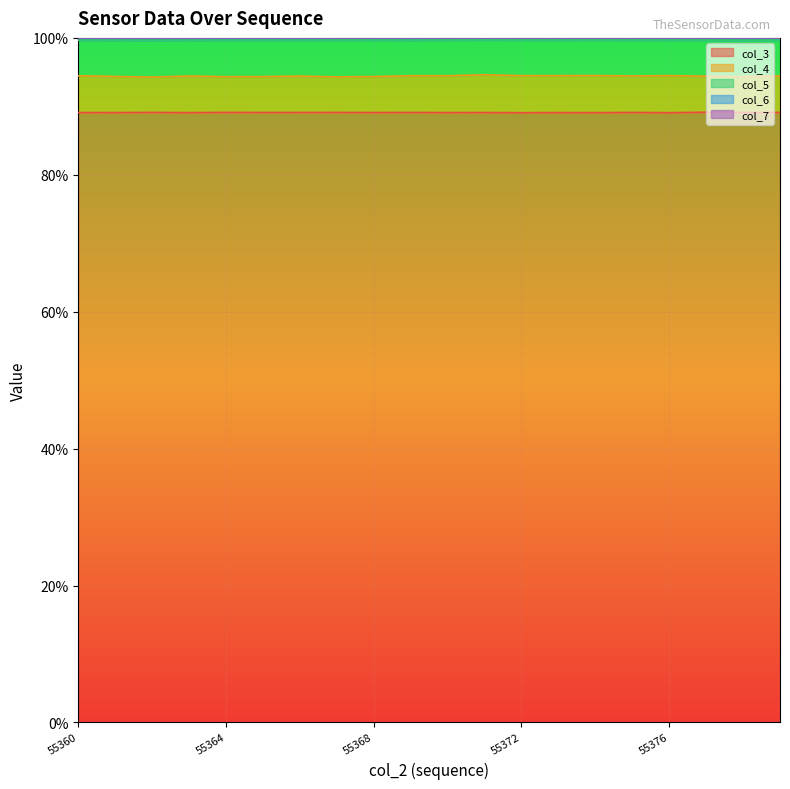

At which category is the sum across all series the highest?

55371